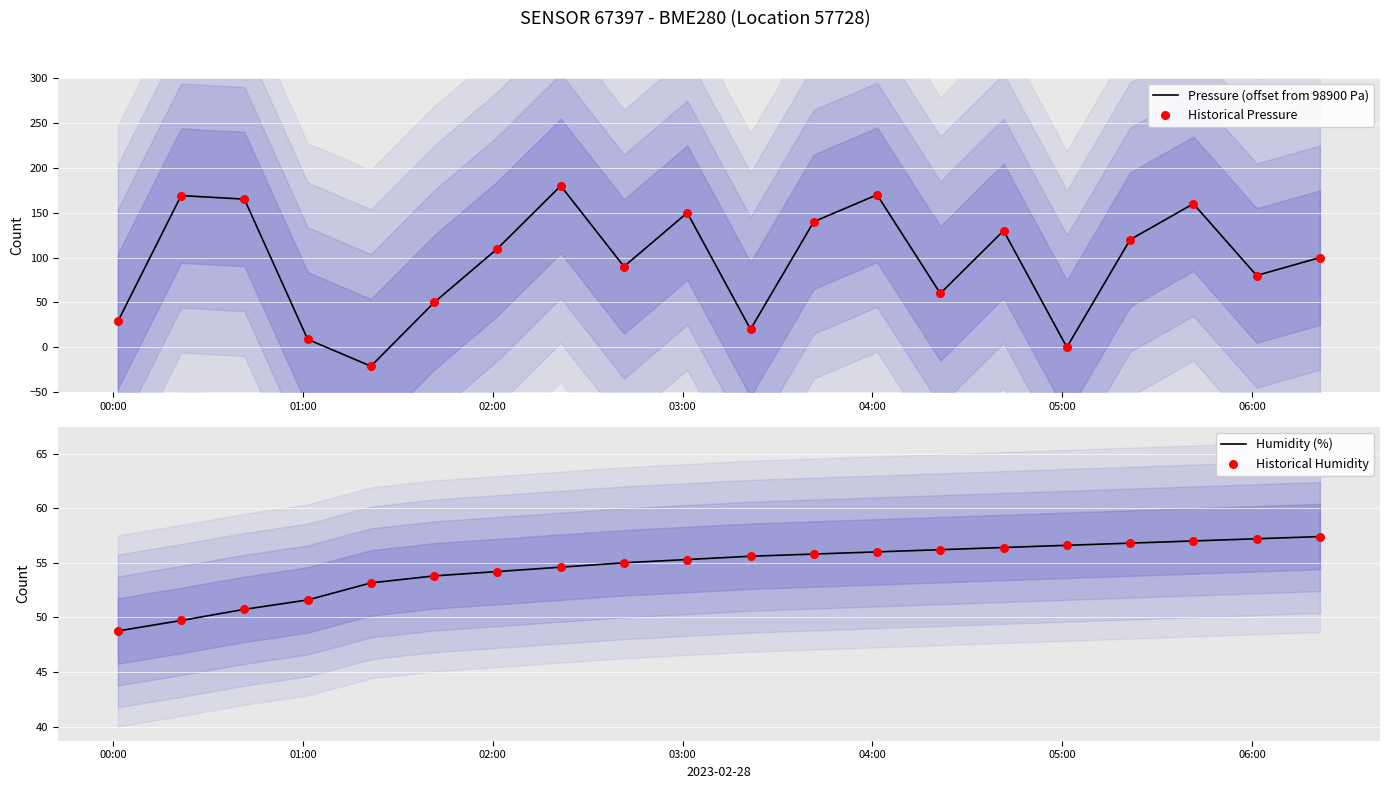

What is the maximum value for Pressure (offset from 98900 Pa)?

180.0